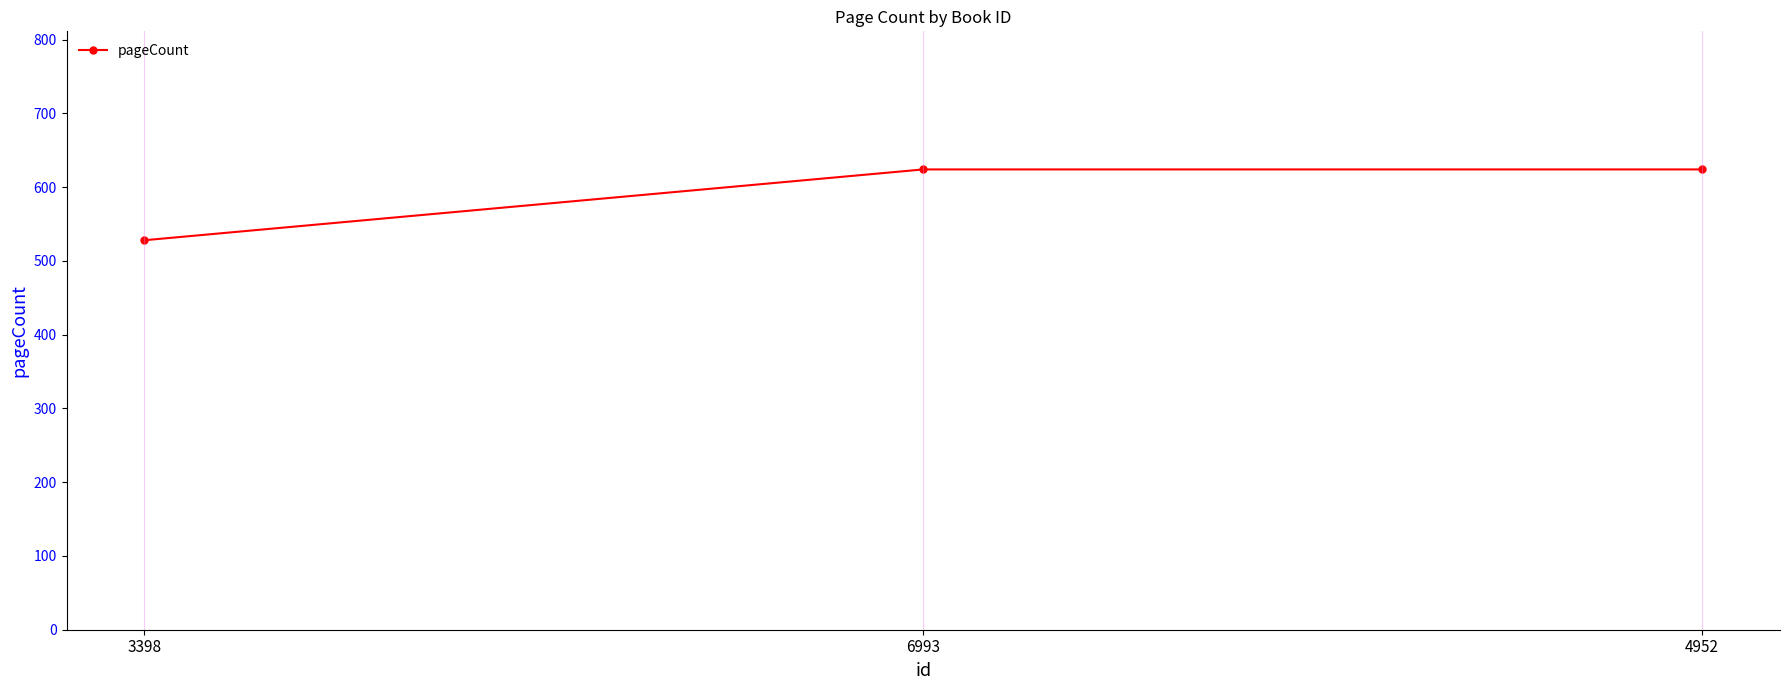

What is the difference between the maximum and minimum values?

96